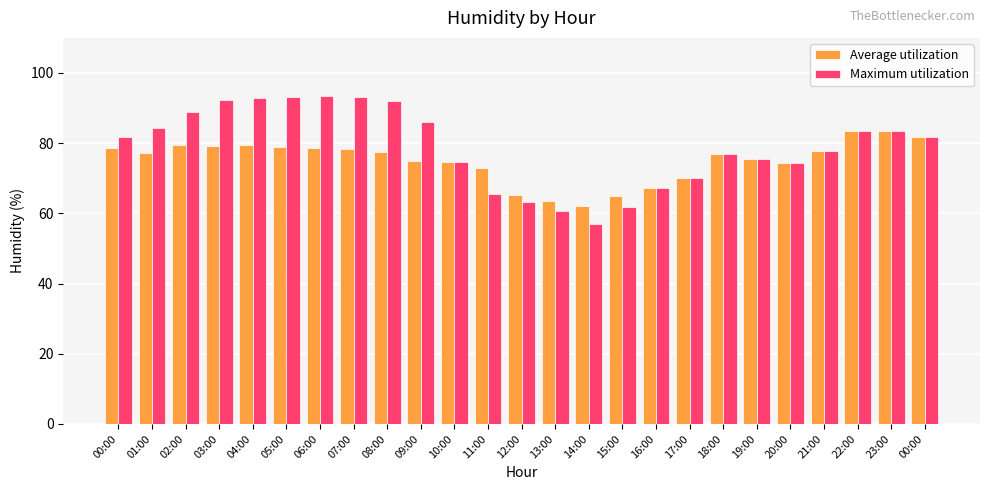

How many groups of bars are there?

25